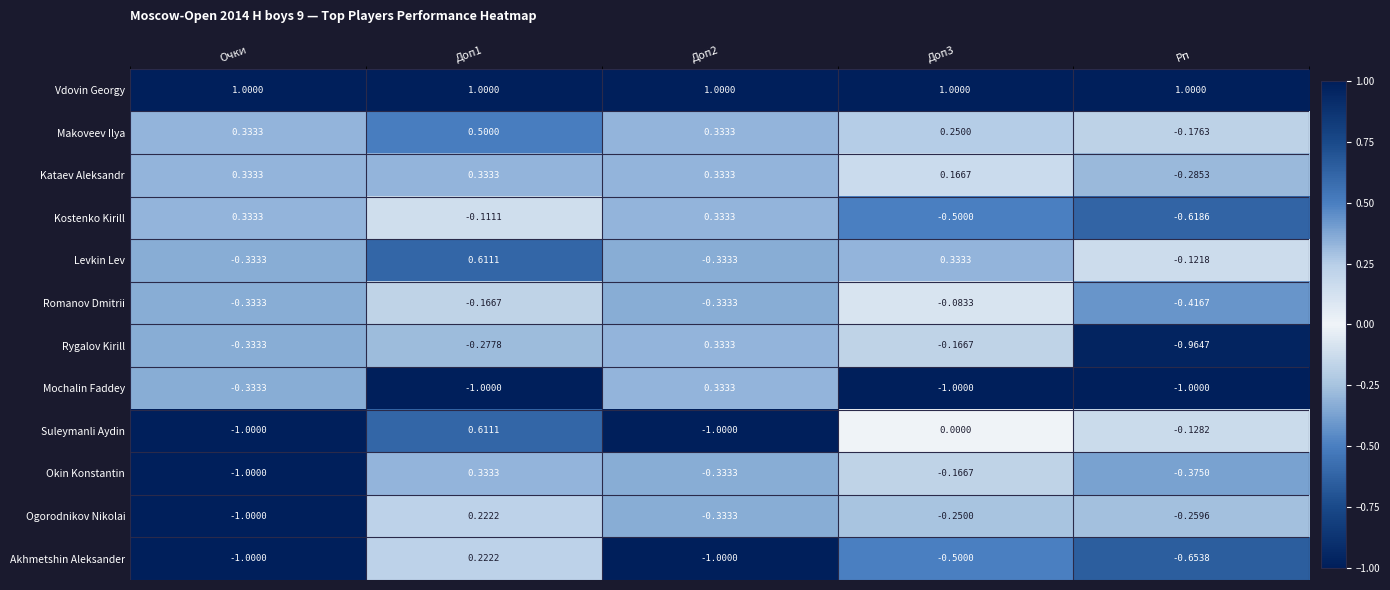

At which label does Kataev Aleksandr reach its minimum?

Рп